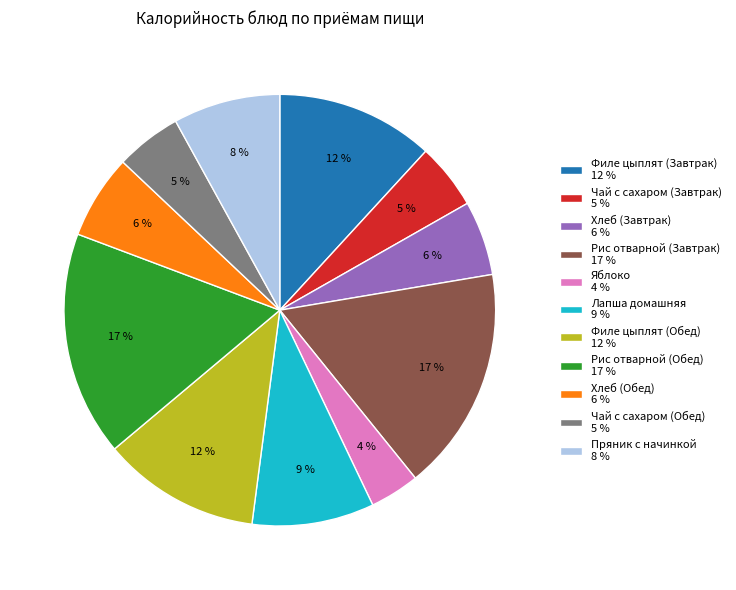

Does any single category account for the majority?

No